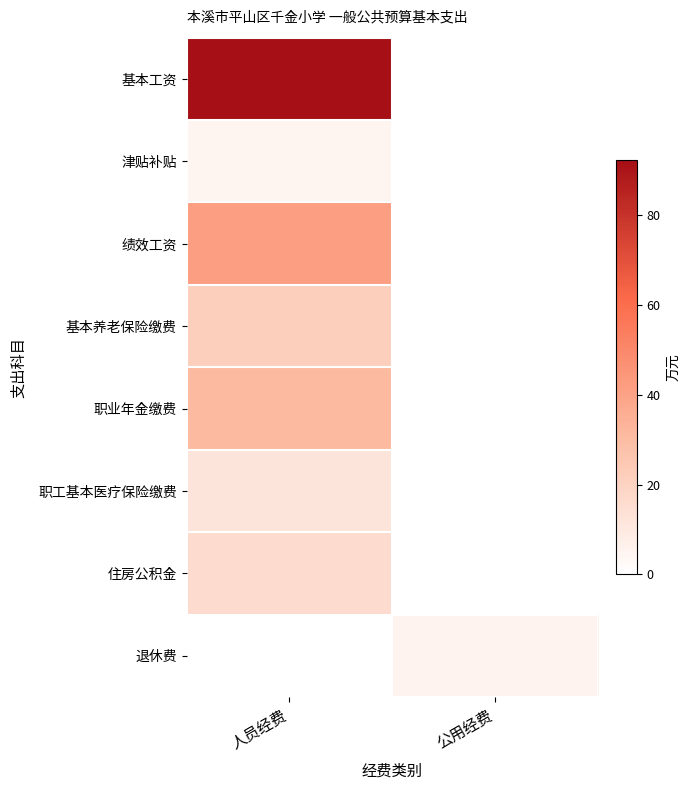

Which has a higher value, 人员经费 or 公用经费?

人员经费